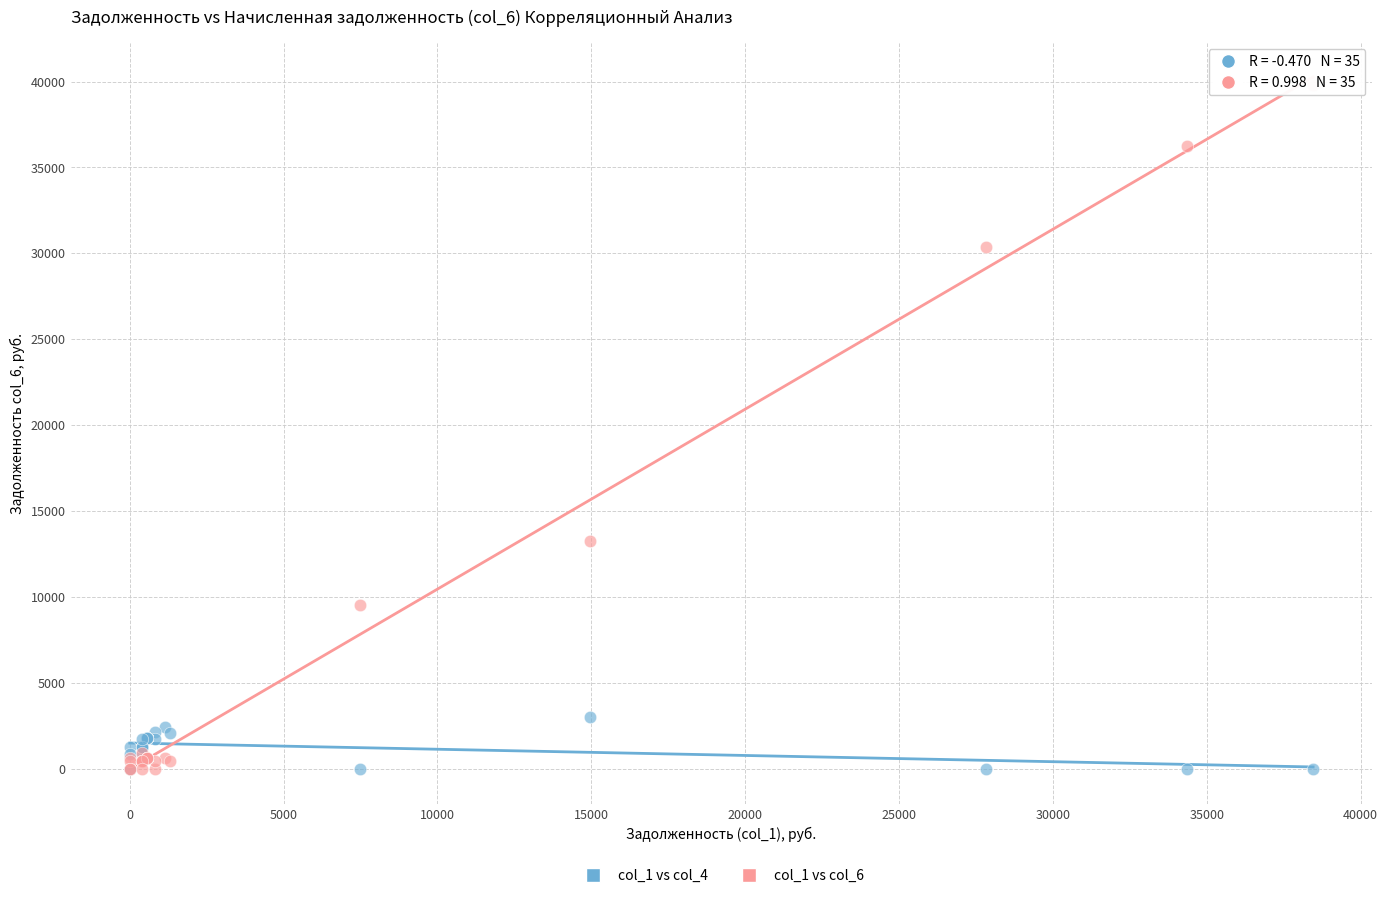

Across all series, what Y value is closest to 19886?

13239.3